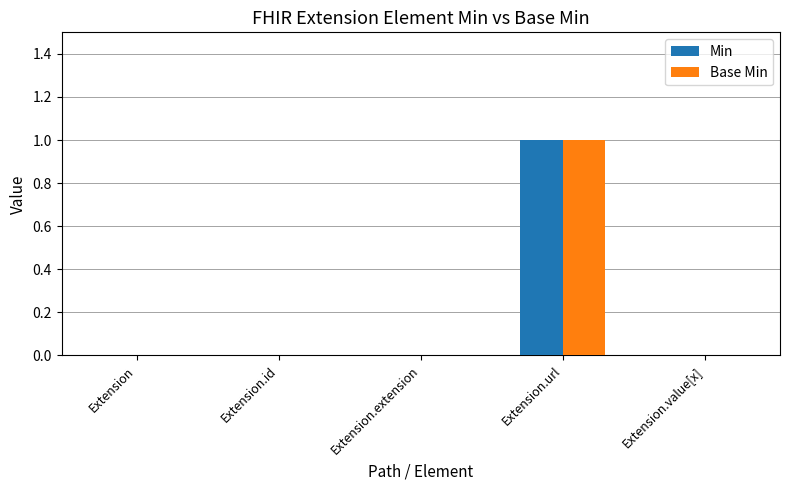

Reading left to right, what are all the values shown in this chart?

Min: 0	0	0	1	0
Base Min: 0	0	0	1	0